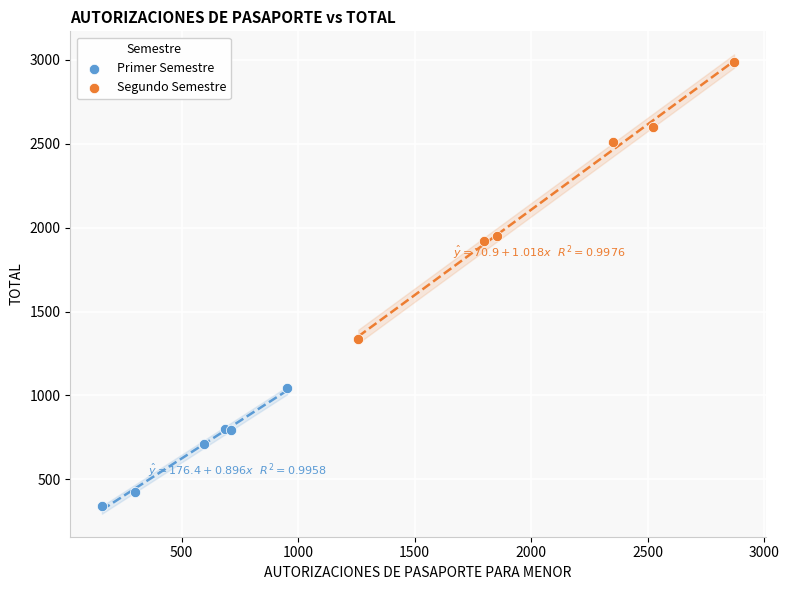

Which series reaches the minimum Y coordinate?

Primer Semestre